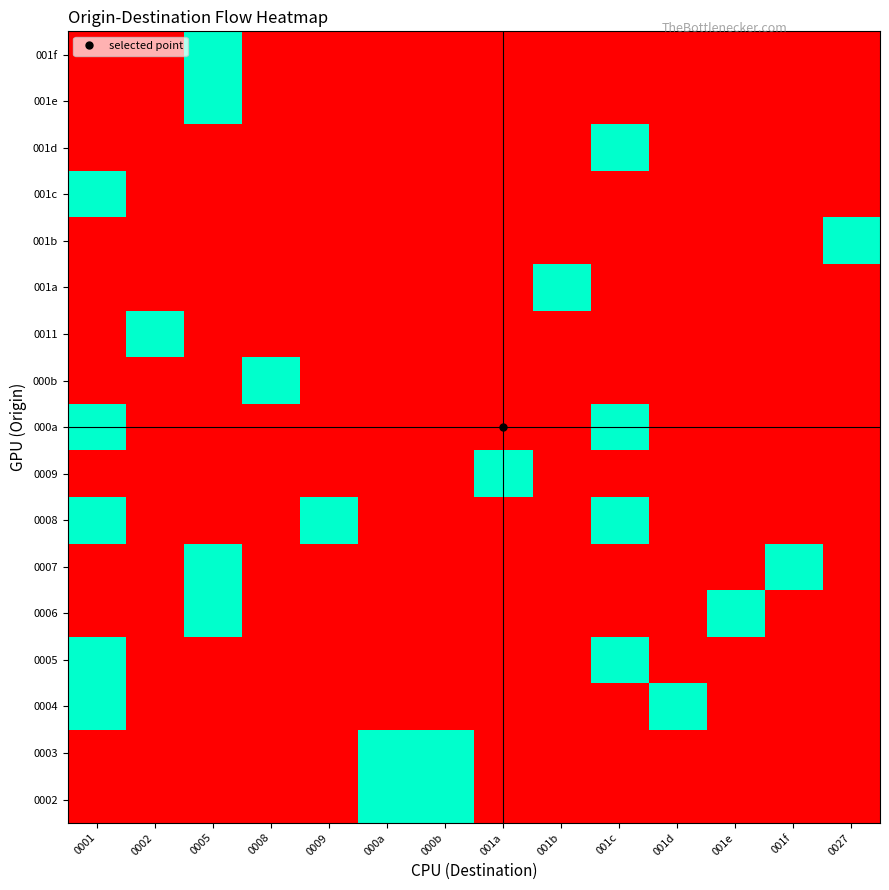

At which category does the chart reach its minimum across all series?

0001